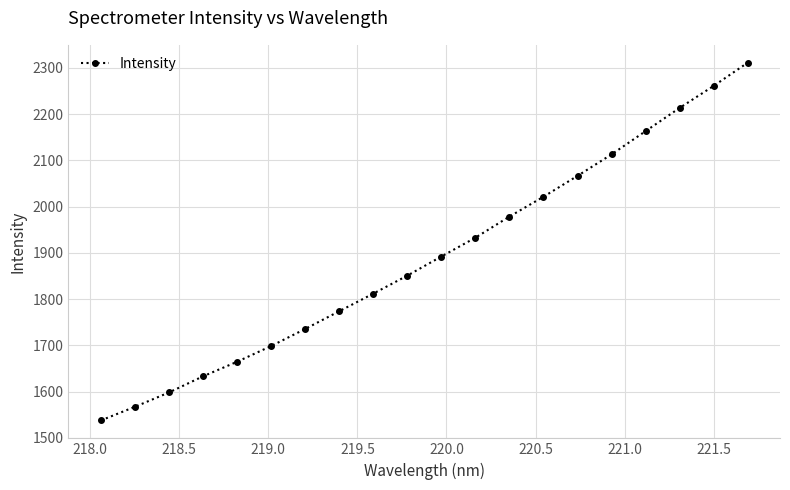

Is this an area chart (filled region under the line)?

No